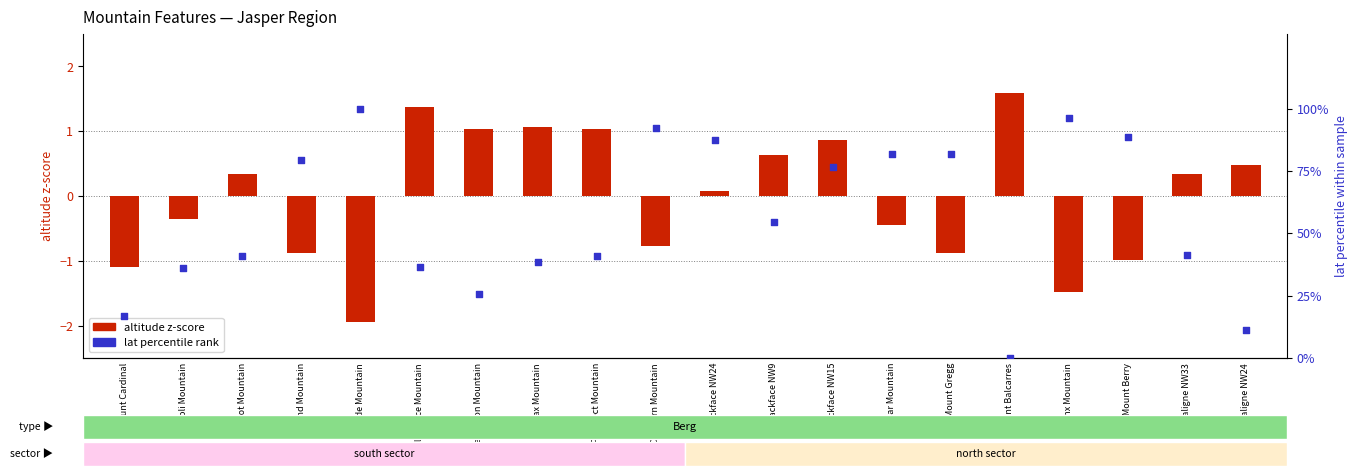

Which series has the largest total across all categories?

lat percentile rank